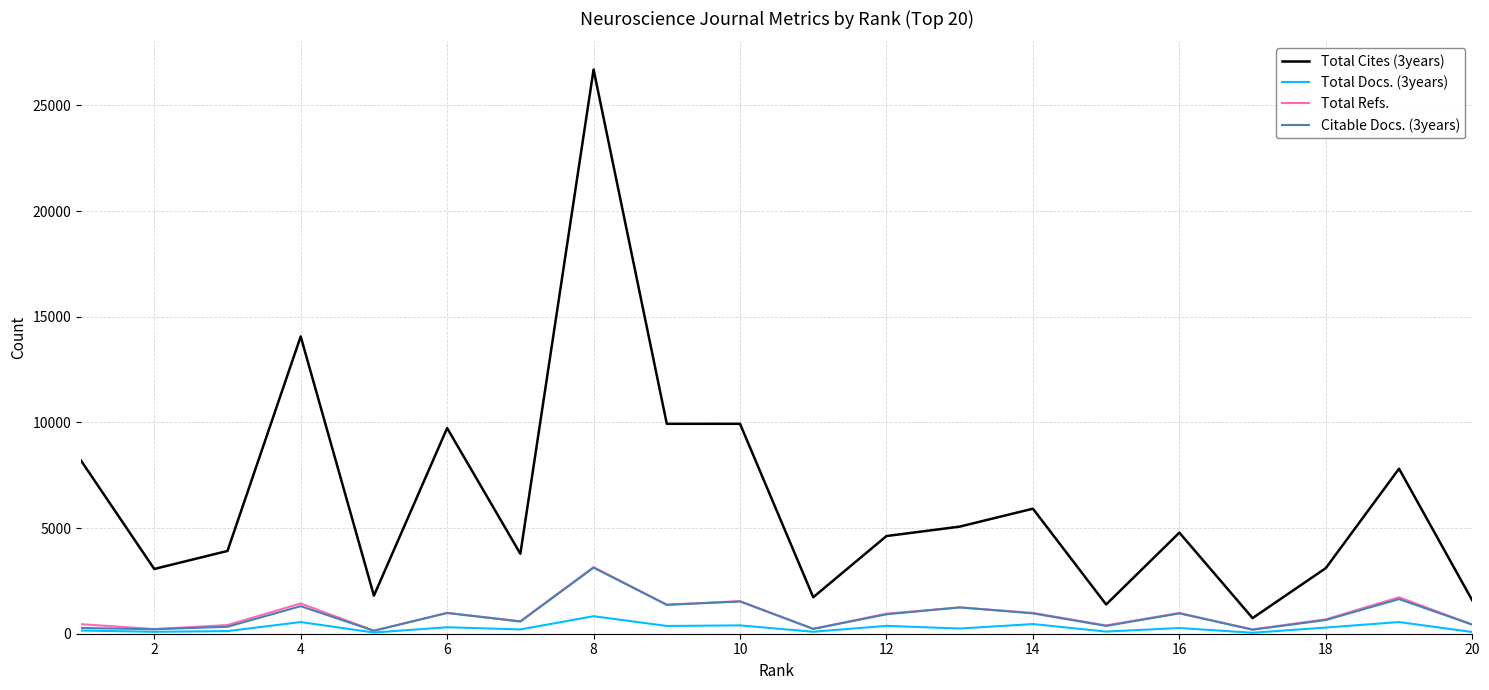

Does the chart display data point markers on the line(s)?

No